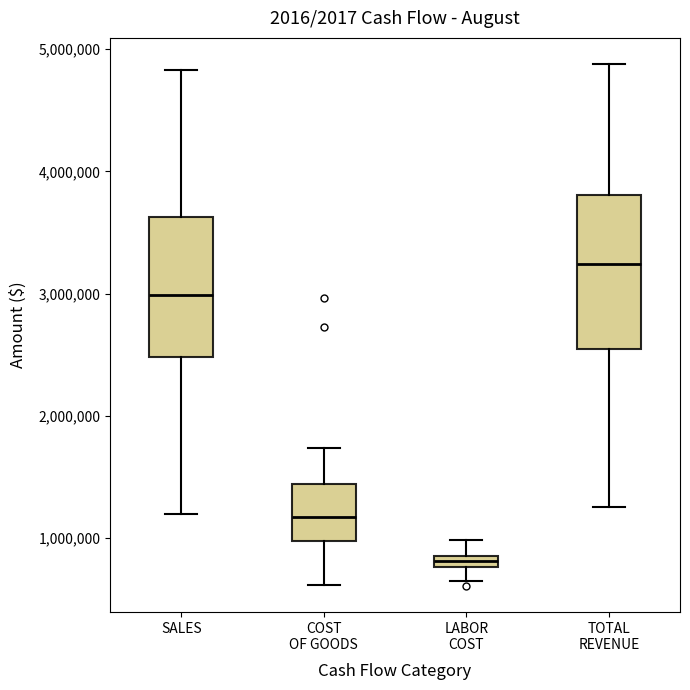

Which box has the highest median line?

TOTAL REVENUE